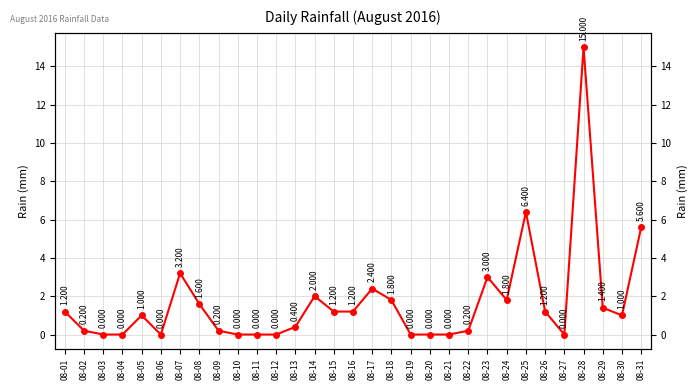

Is it true that the value at 08-15 is 0.5?

False